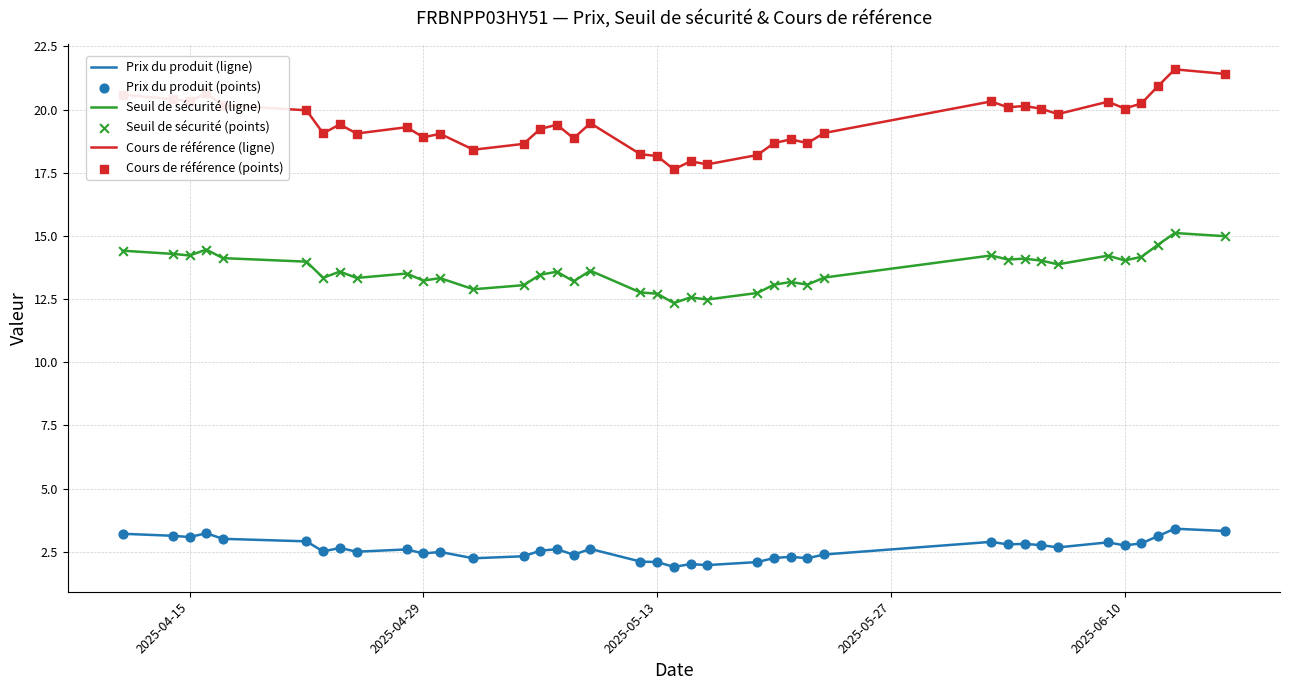

Which series has the largest total across all categories?

Cours de référence (ligne)